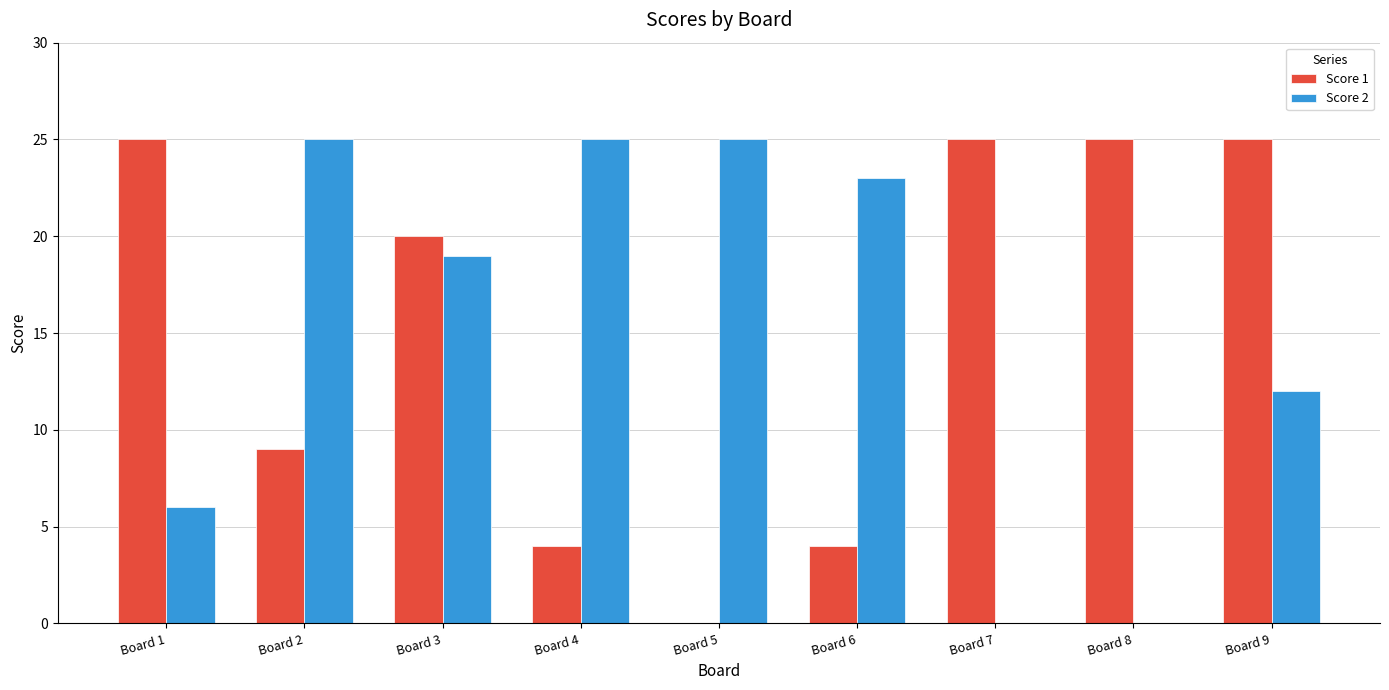

How many categories are shown in the chart?

9